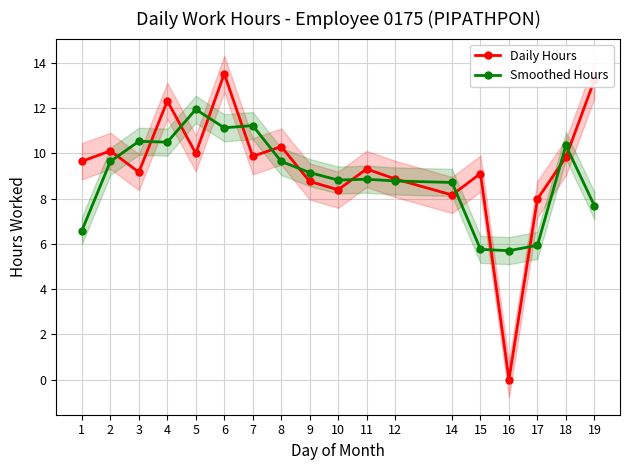

Which has a higher value, 14 or 12?

12